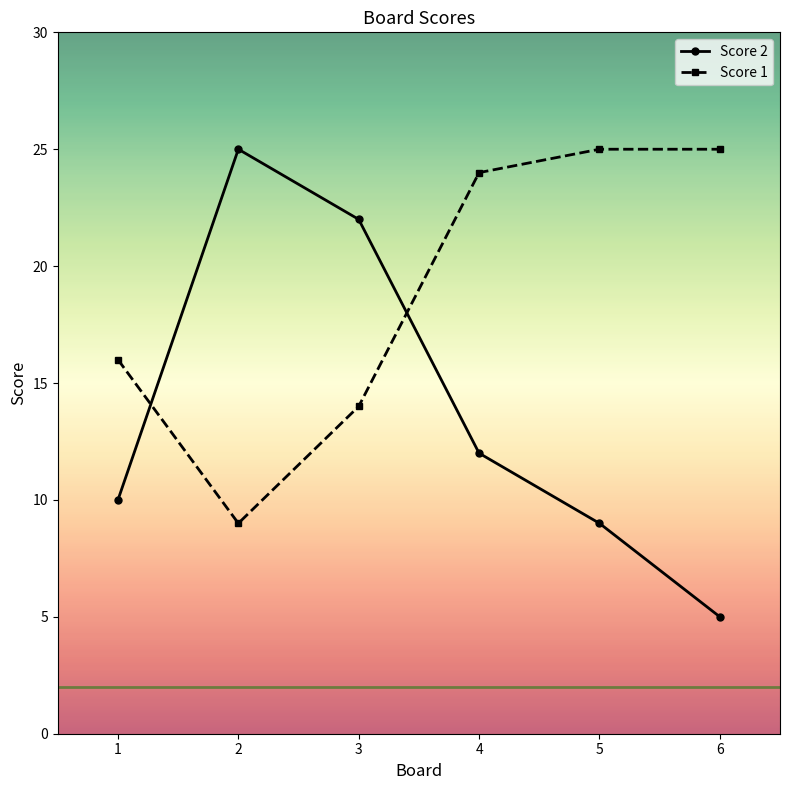

At which label does Score 2 reach its minimum?

6